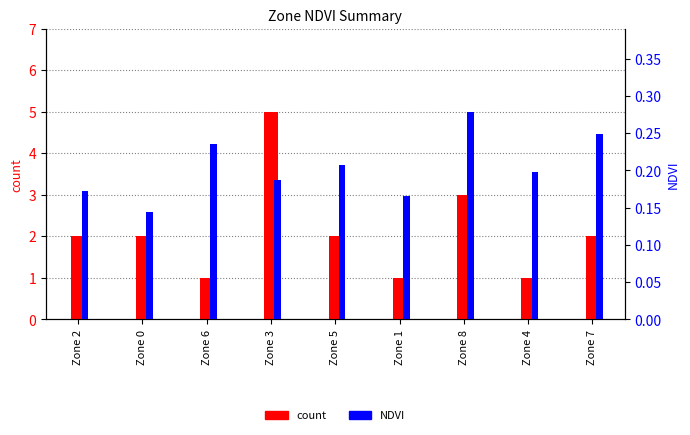

What are all the series names shown in the legend?

count, NDVI